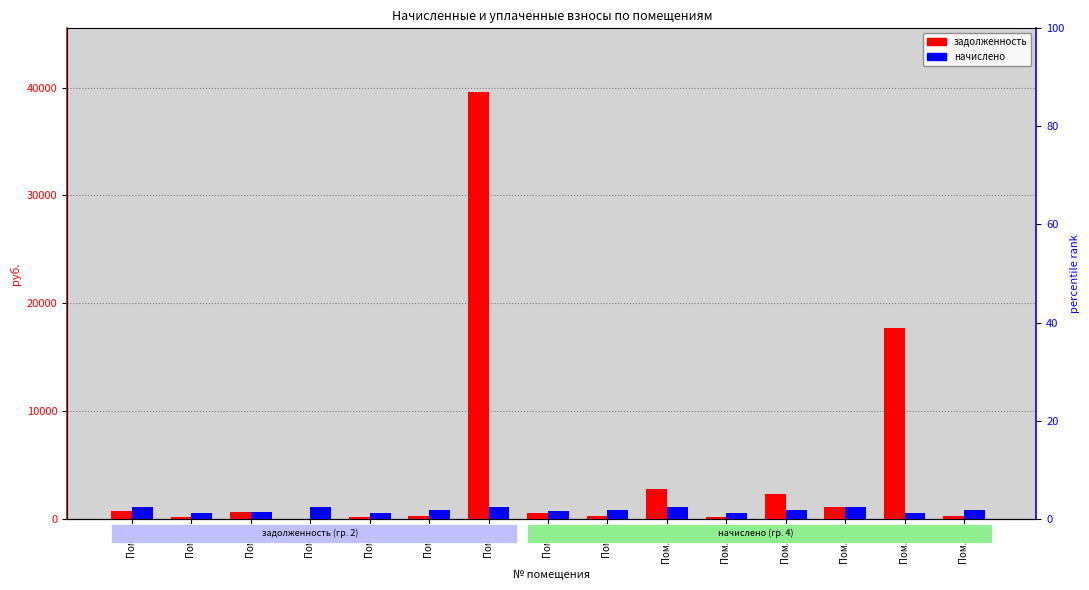

What is the total value across all series at Пом. 9?

1067.6